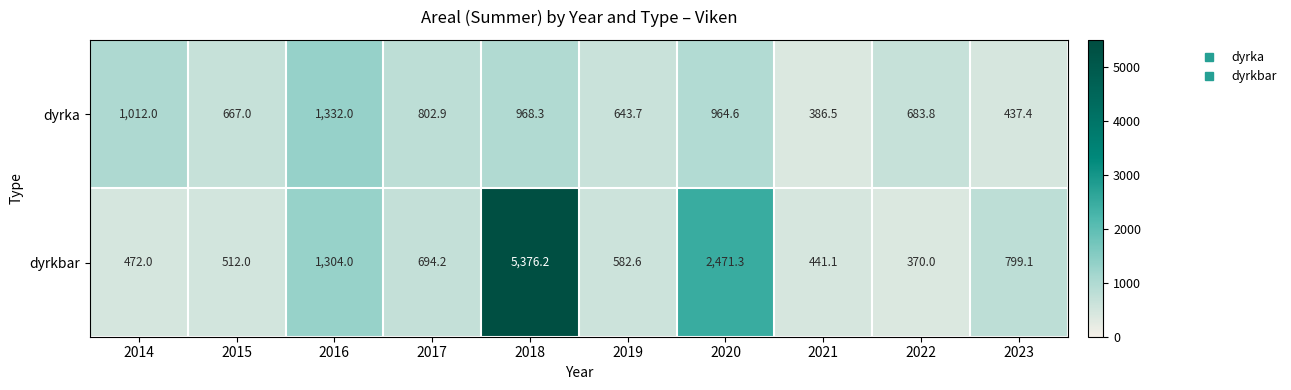

What is the difference between the second highest and second lowest values in the dyrka series?

574.6